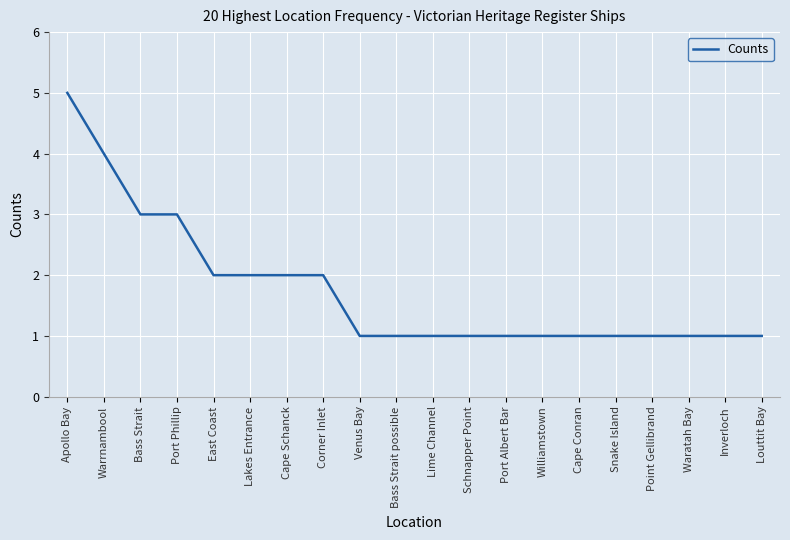

What position from the left is Bass Strait possible?

10